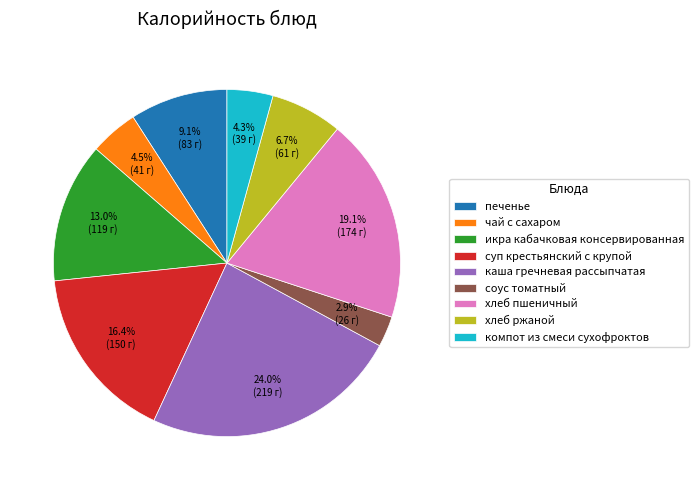

Is there any slice that represents more than half of the pie?

No